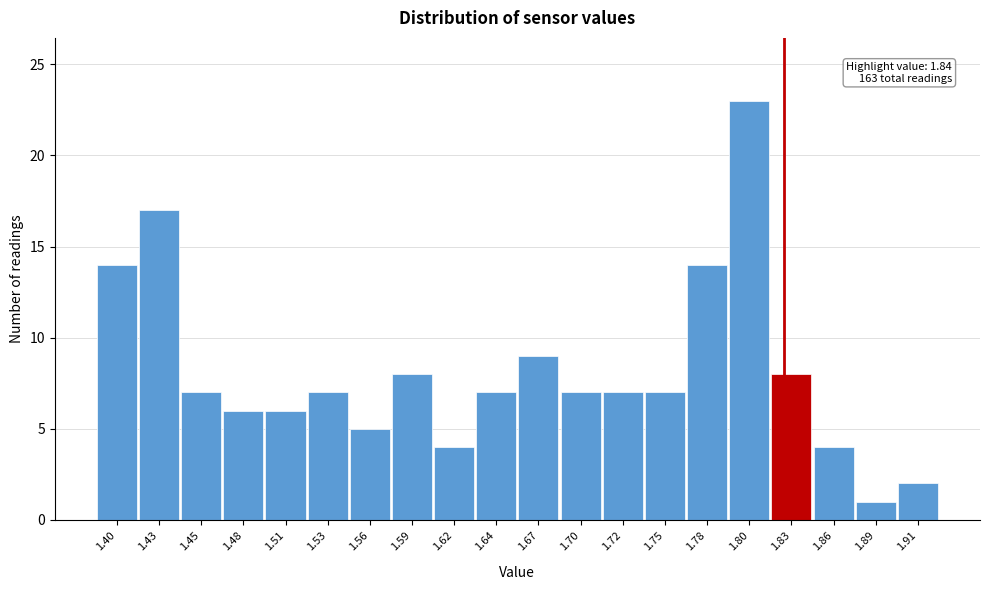

Reading left to right, extract all data points from this chart.

1.40=14	1.43=17	1.45=7	1.48=6	1.51=6	1.53=7	1.56=5	1.59=8	1.62=4	1.64=7	1.67=9	1.70=7	1.72=7	1.75=7	1.78=14	1.80=23	1.83=8	1.86=4	1.89=1	1.91=2